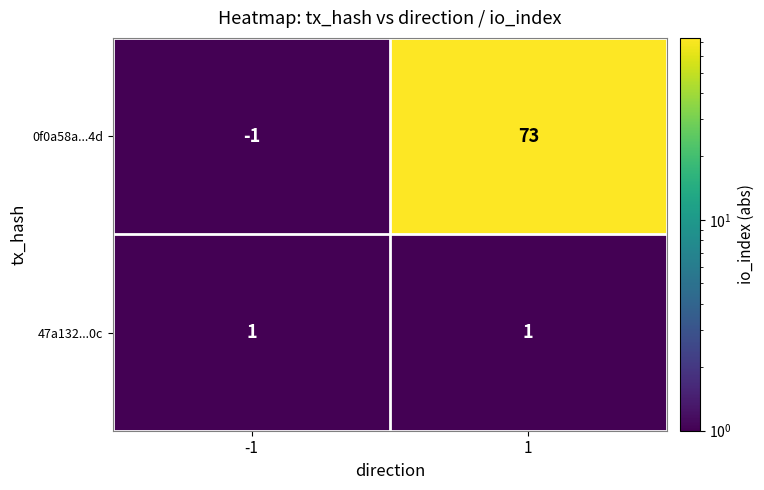

The value of 0f0a58a...4d at -1 is -1. True or false?

True